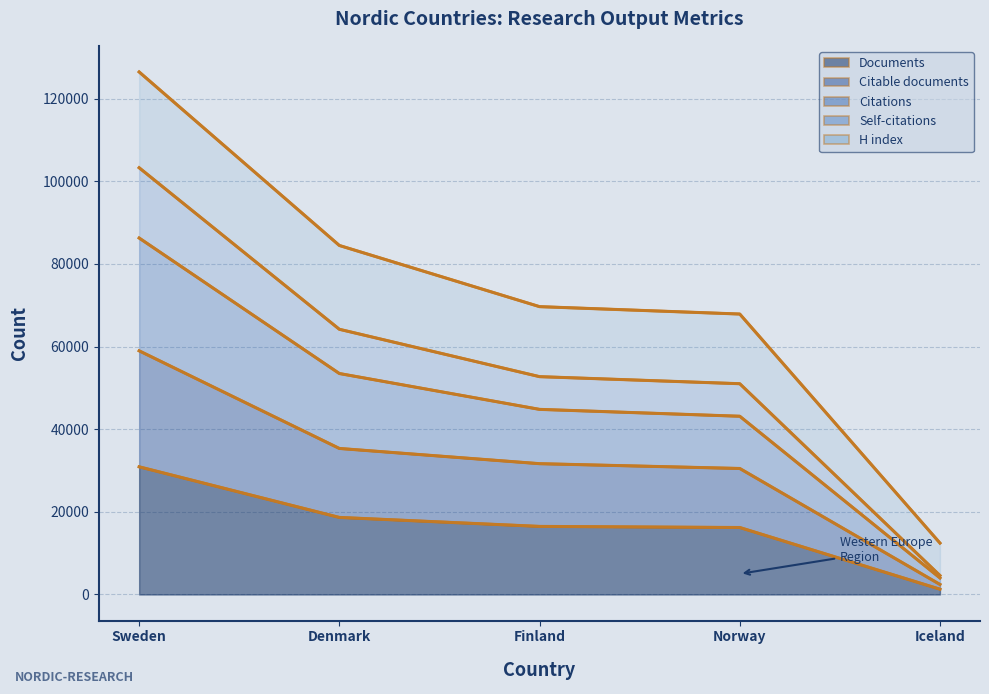

Which has a higher value, Denmark or Norway?

Denmark